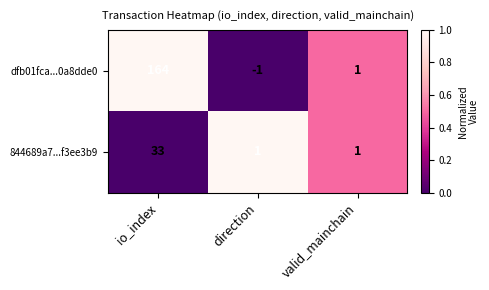

List the series in order of their peak value, highest first.

dfb01fca...0a8dde0, 844689a7...f3ee3b9